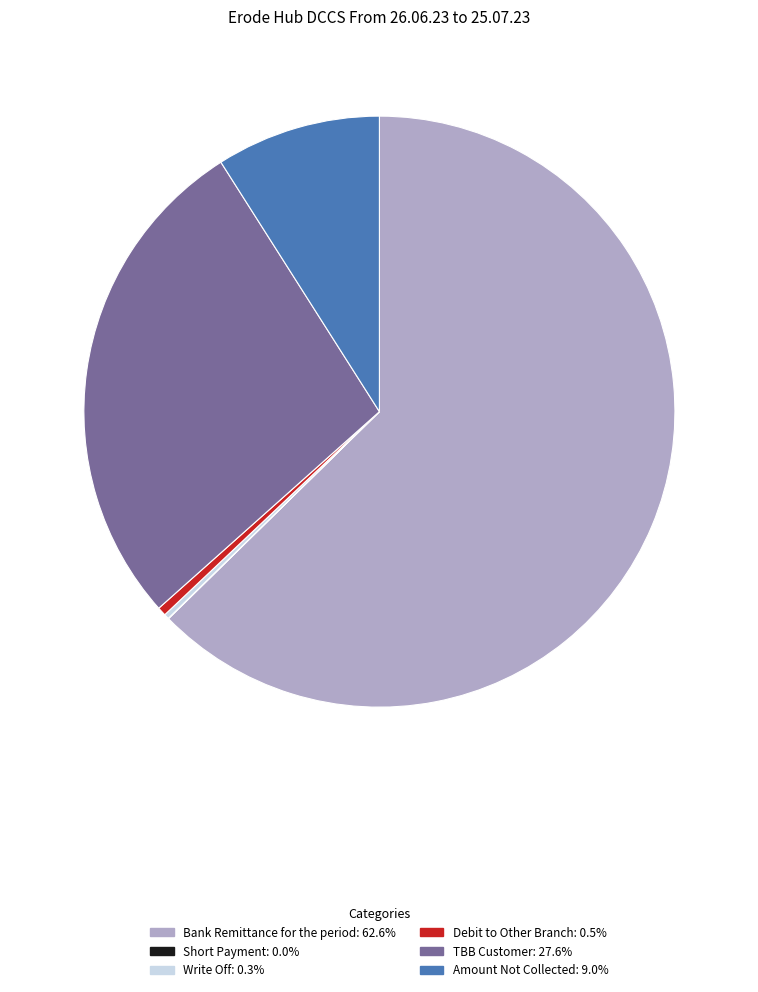

What is the largest slice in the pie chart?

Bank Remittance for the period